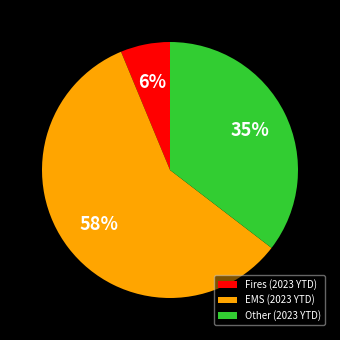

Is there a majority slice in this chart?

Yes